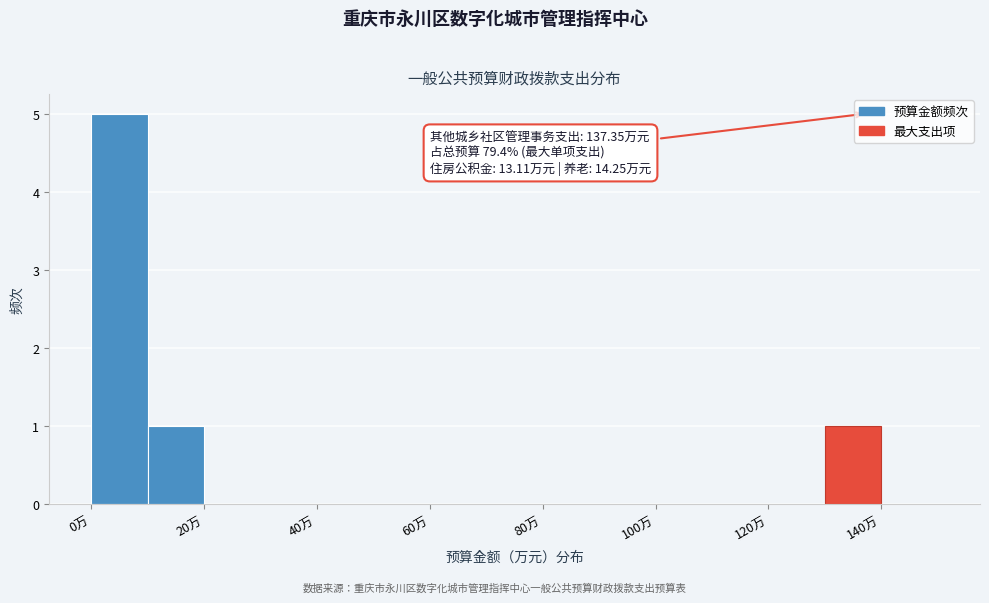

Which range on the x-axis has the tallest bar?

0 to 10